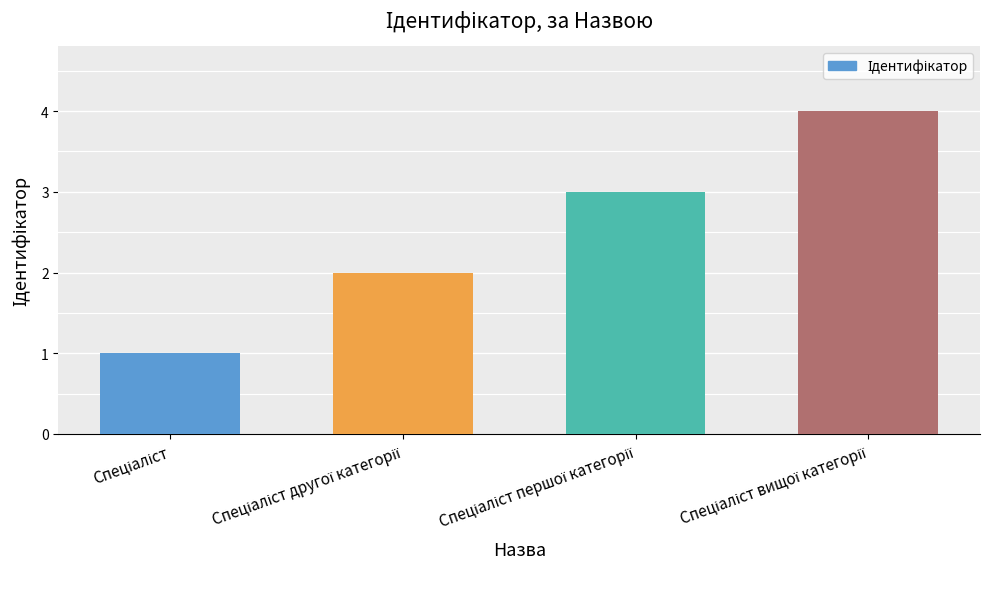

What is the maximum value shown in the chart?

4